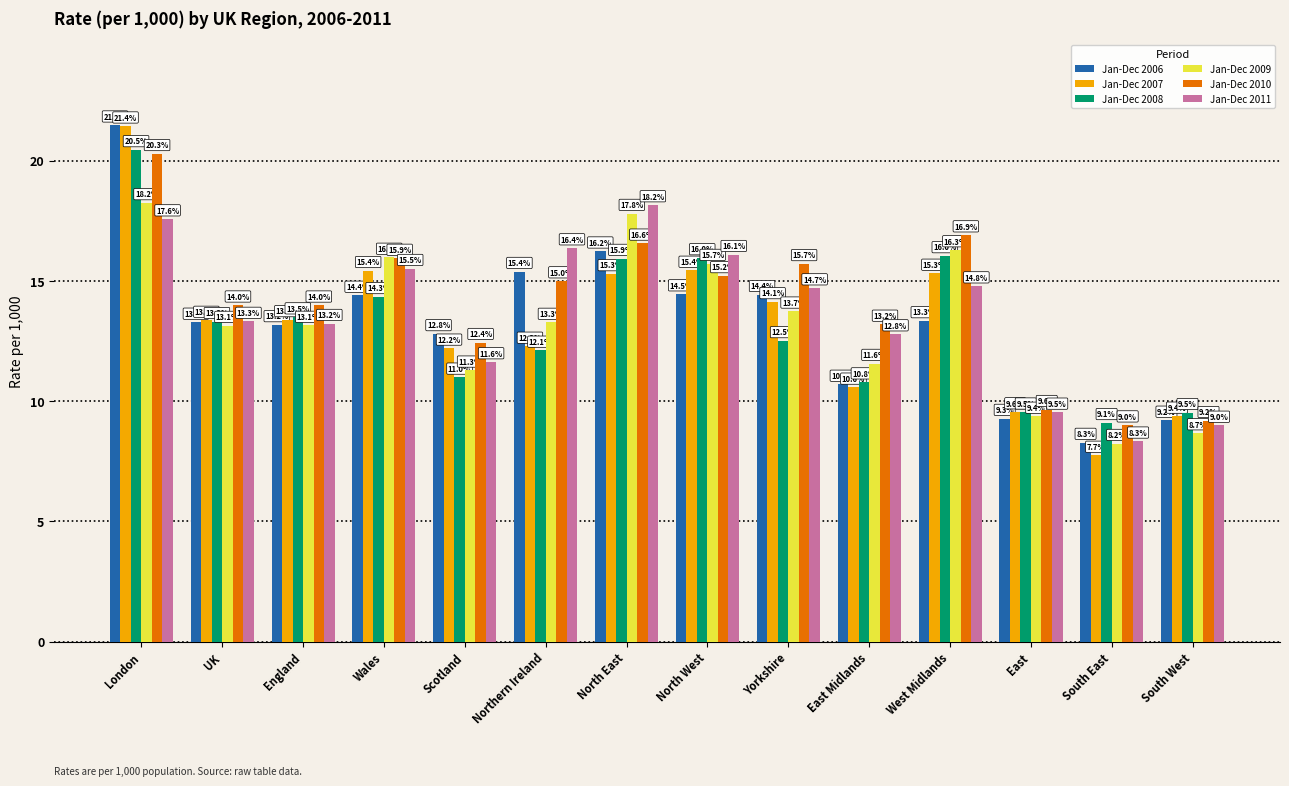

Reading left to right, transcribe all the data shown in this chart.

Jan-Dec 2006: 21.5	13.3	13.2	14.4	12.8	15.4	16.2	14.5	14.4	10.7	13.3	9.3	8.3	9.2
Jan-Dec 2007: 21.4	13.4	13.4	15.4	12.2	12.3	15.3	15.4	14.1	10.6	15.3	9.6	7.7	9.4
Jan-Dec 2008: 20.5	13.3	13.5	14.3	11.0	12.1	15.9	16.0	12.5	10.8	16.0	9.5	9.1	9.5
Jan-Dec 2009: 18.2	13.1	13.1	16.0	11.3	13.3	17.8	15.7	13.7	11.6	16.3	9.4	8.2	8.7
Jan-Dec 2010: 20.3	14.0	14.0	15.9	12.4	15.0	16.6	15.2	15.7	13.2	16.9	9.6	9.0	9.2
Jan-Dec 2011: 17.6	13.3	13.2	15.5	11.6	16.4	18.2	16.1	14.7	12.8	14.8	9.5	8.3	9.0